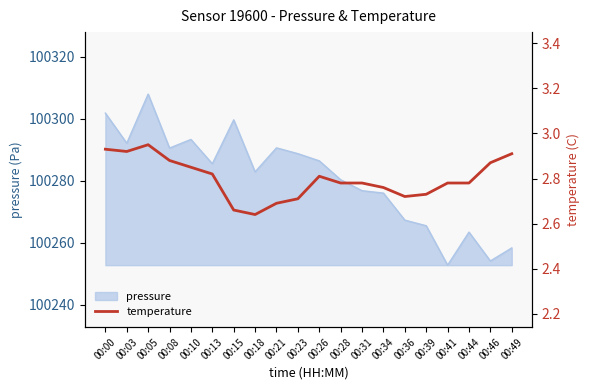

The pressure series shows 100308.0 at 00:05. True or false?

True